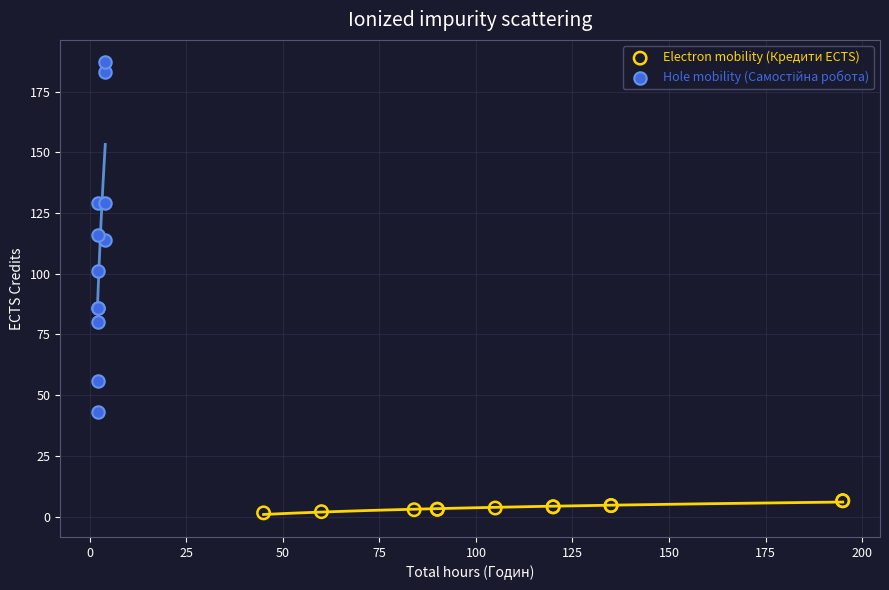

Which series reaches the minimum Y coordinate?

Electron mobility (Кредити ECTS)